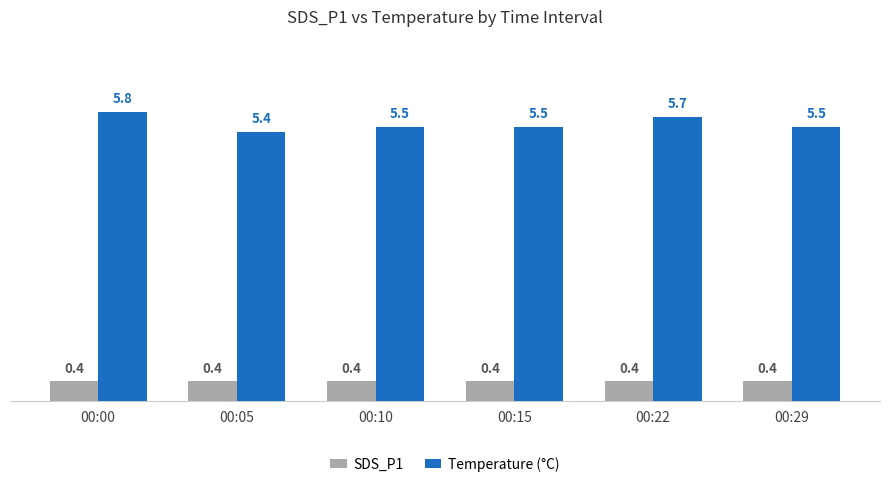

What is the highest value of the SDS_P1 series?

0.4